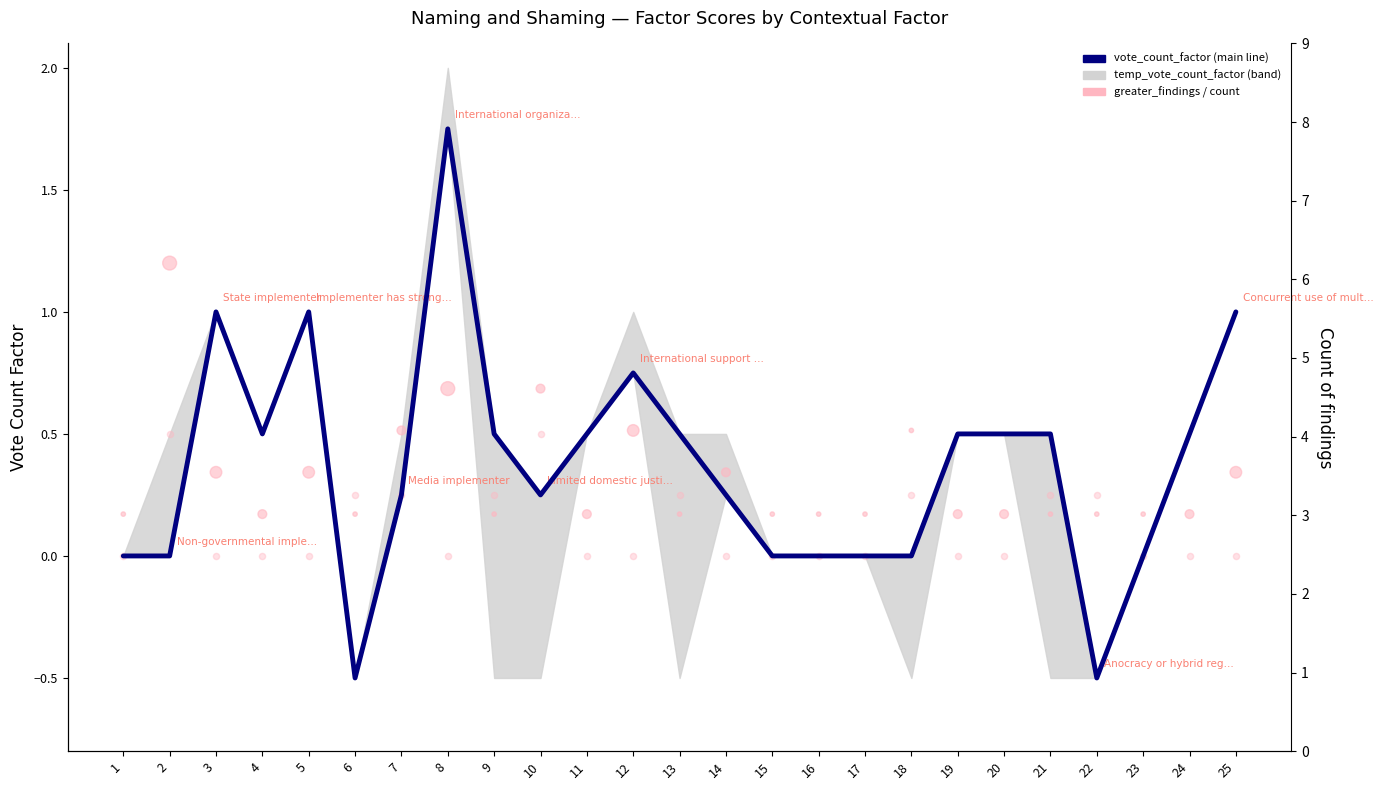

Which series reaches the minimum Y coordinate?

vote_count_factor